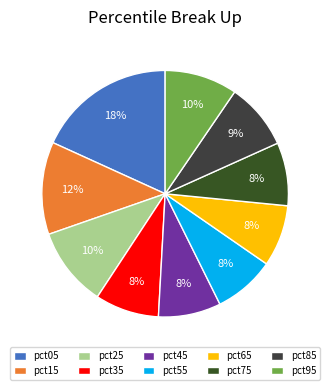

Is pct55 the majority of the pie?

No